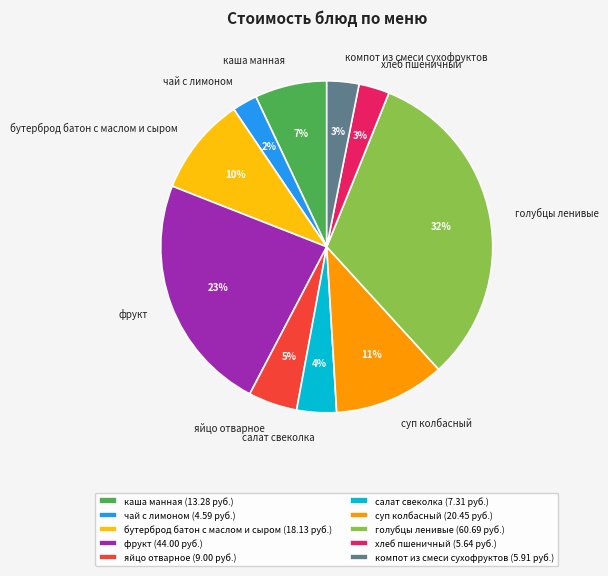

Which has a higher value, хлеб пшеничный or чай с лимоном?

хлеб пшеничный